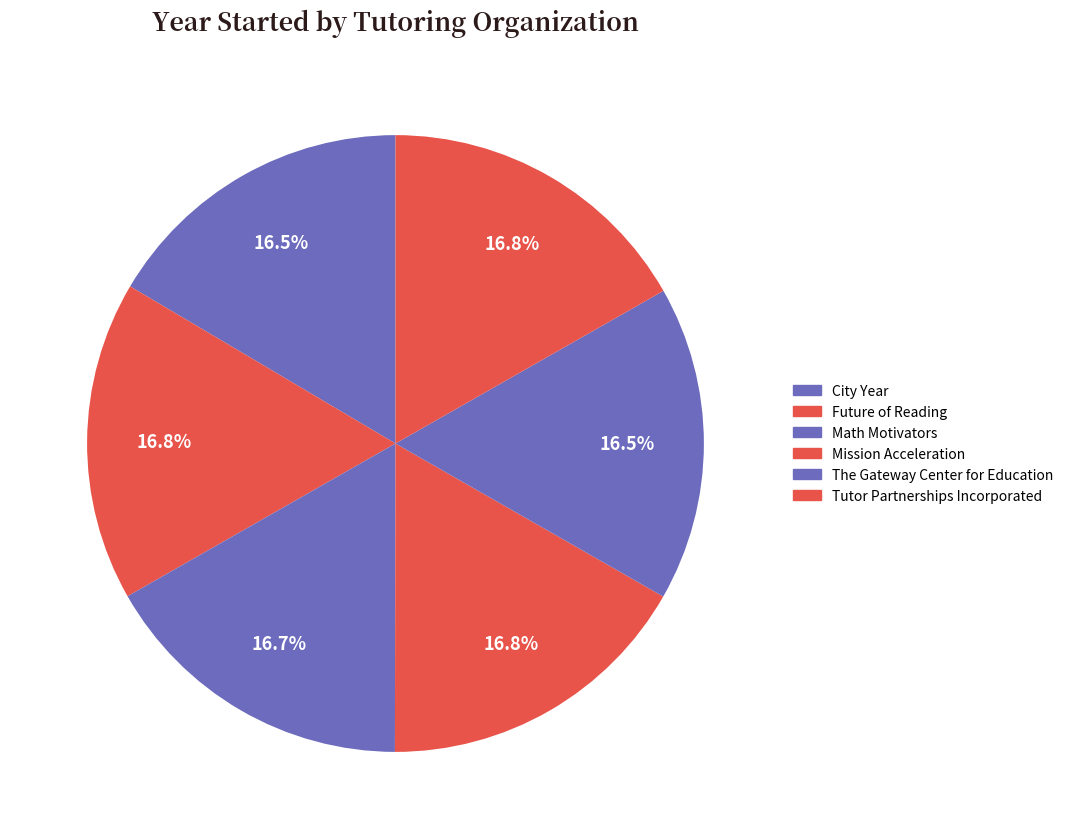

Is Future of Reading the majority of the pie?

No